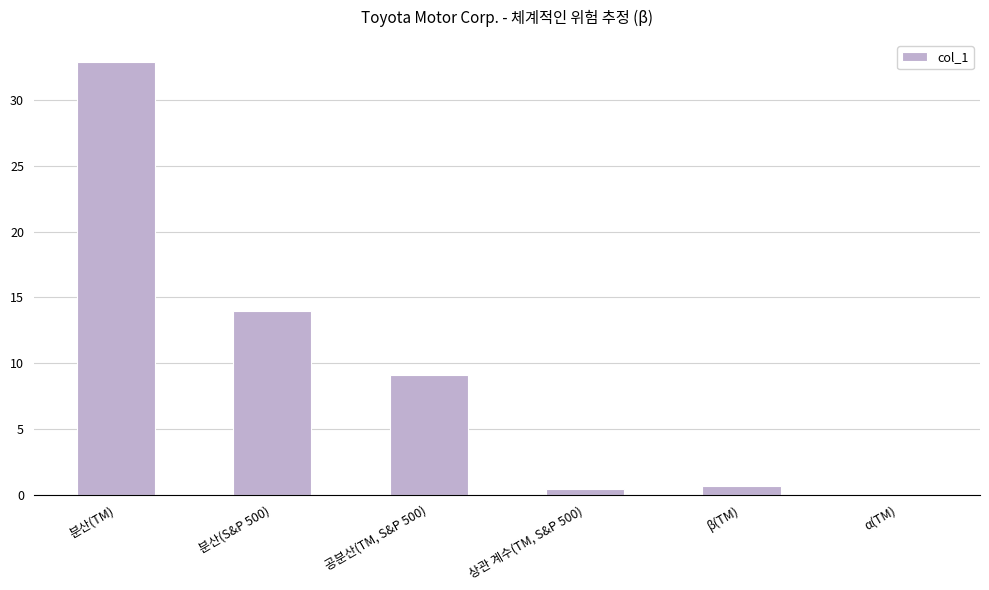

Read the value at 공분산(TM, S&P 500).

9.1